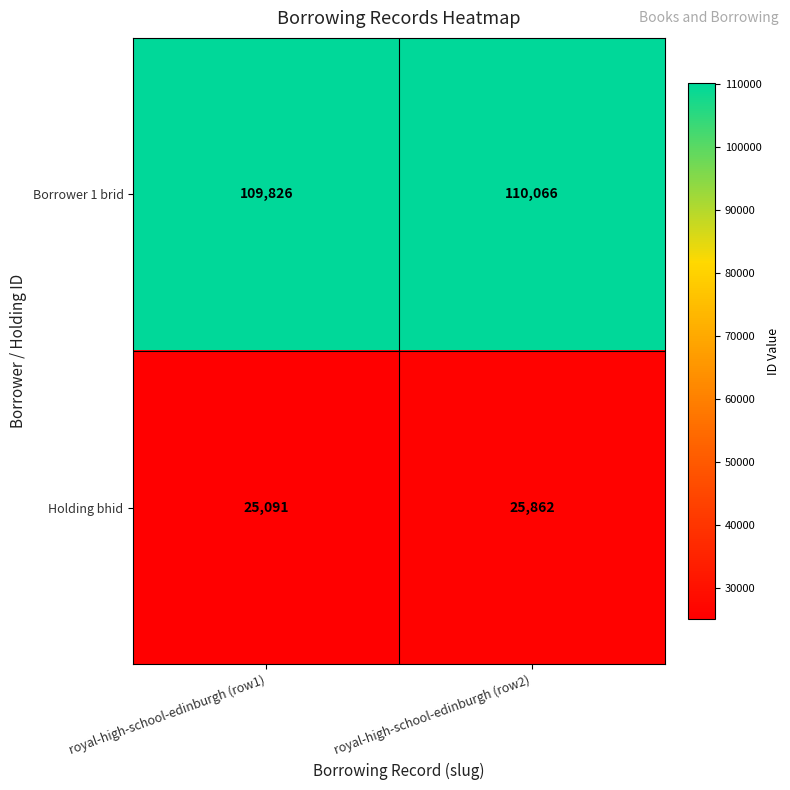

What is the smallest value displayed?

25091